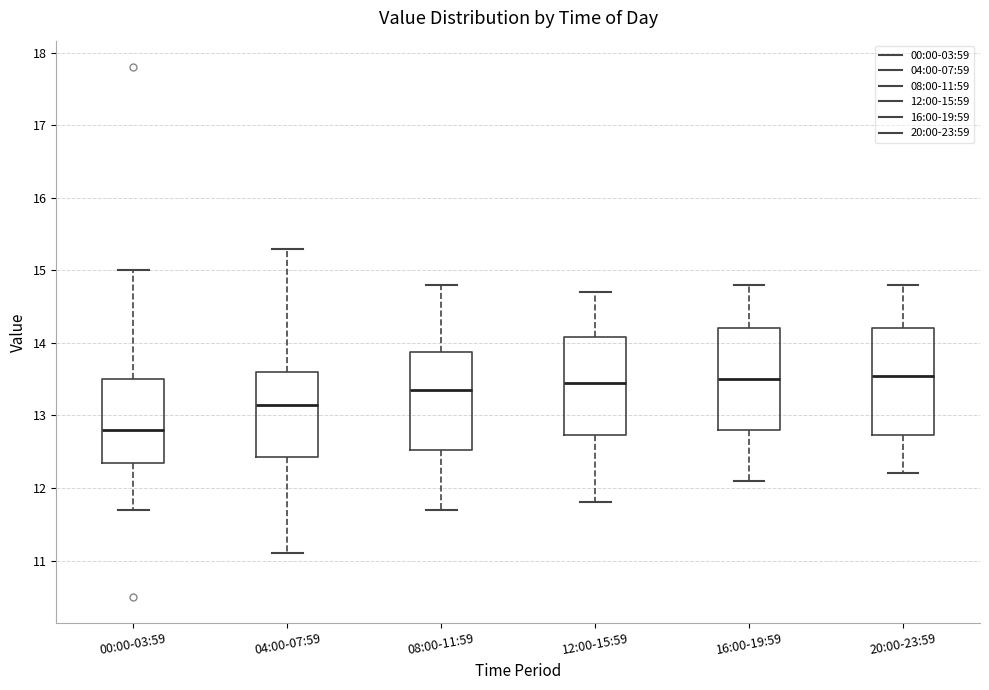

Reading left to right, read every box against the y-axis: the position of its median line, the range the box covers, and the ends of its whiskers. The values are not printed on the chart, so give them approximately, as read against the axis.

00:00-03:59: median 12.8, box 12.4 to 13.5, whiskers 11.7 to 15.0
04:00-07:59: median 13.2, box 12.4 to 13.6, whiskers 11.1 to 15.3
08:00-11:59: median 13.4, box 12.5 to 13.9, whiskers 11.7 to 14.8
12:00-15:59: median 13.5, box 12.7 to 14.1, whiskers 11.8 to 14.7
16:00-19:59: median 13.5, box 12.8 to 14.2, whiskers 12.1 to 14.8
20:00-23:59: median 13.6, box 12.7 to 14.2, whiskers 12.2 to 14.8